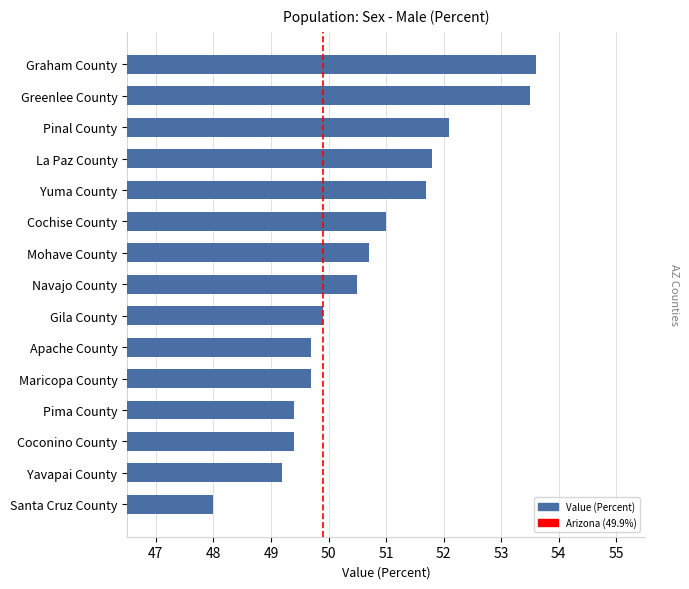

Approximately how many times larger is the value at Graham County compared to Navajo County?

1.1